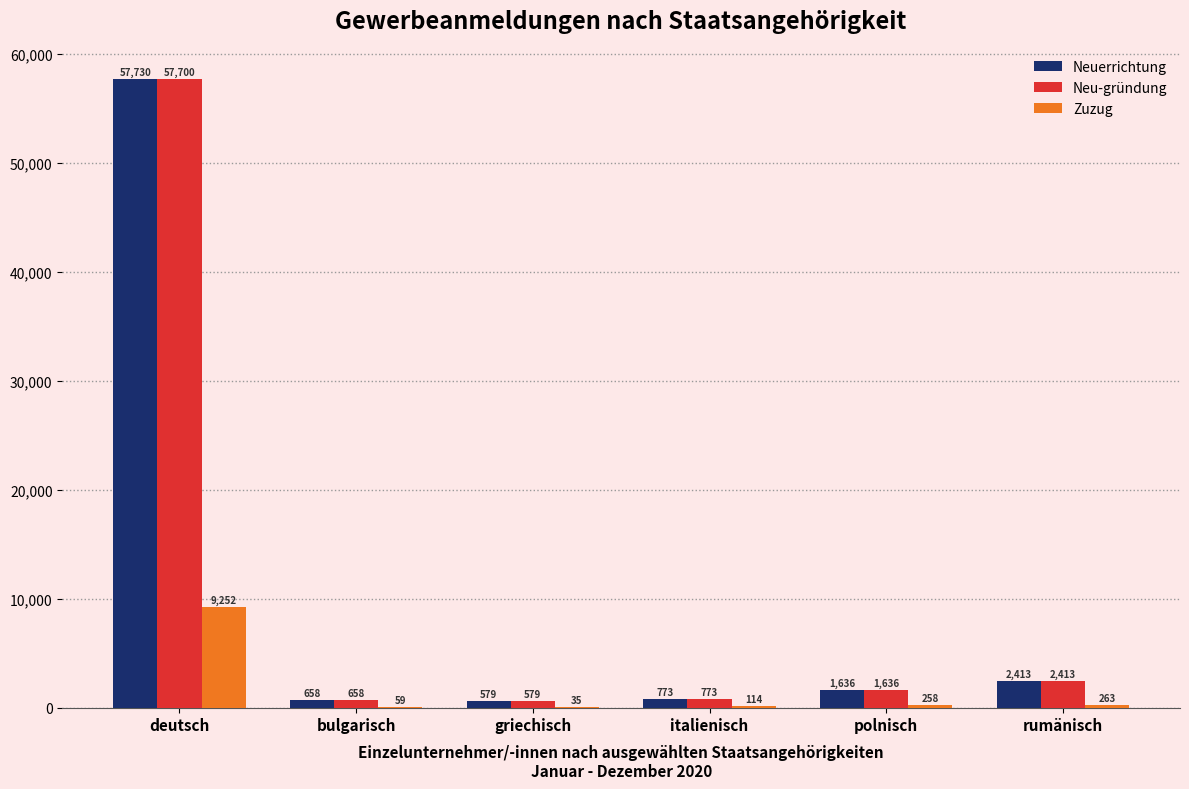

Count the number of data series in this chart.

3